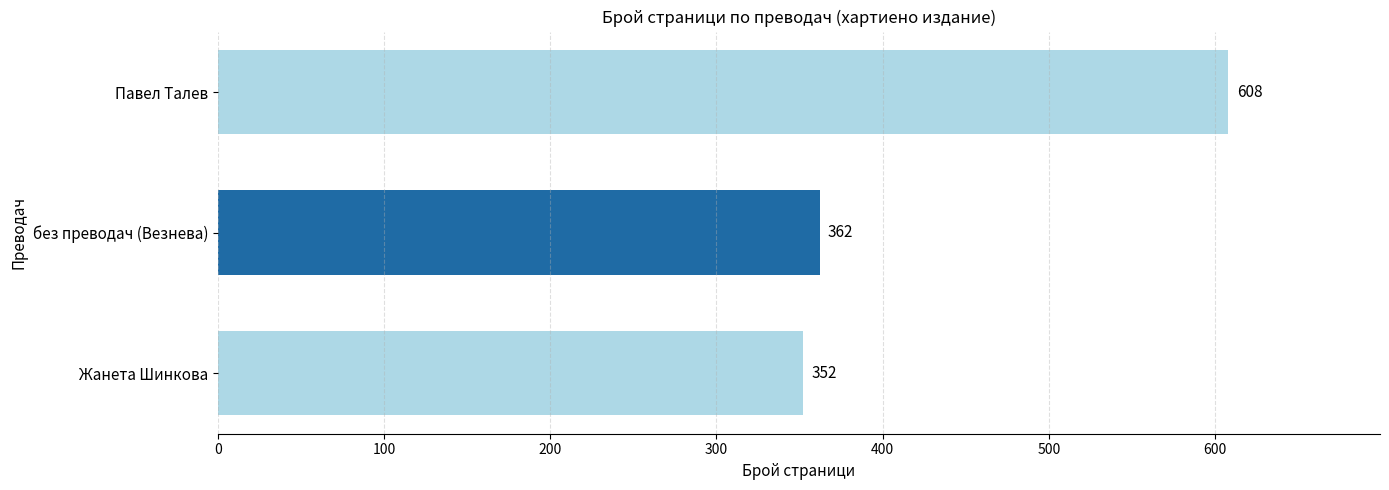

Which label corresponds to the smallest value in the chart?

Жанета Шинкова